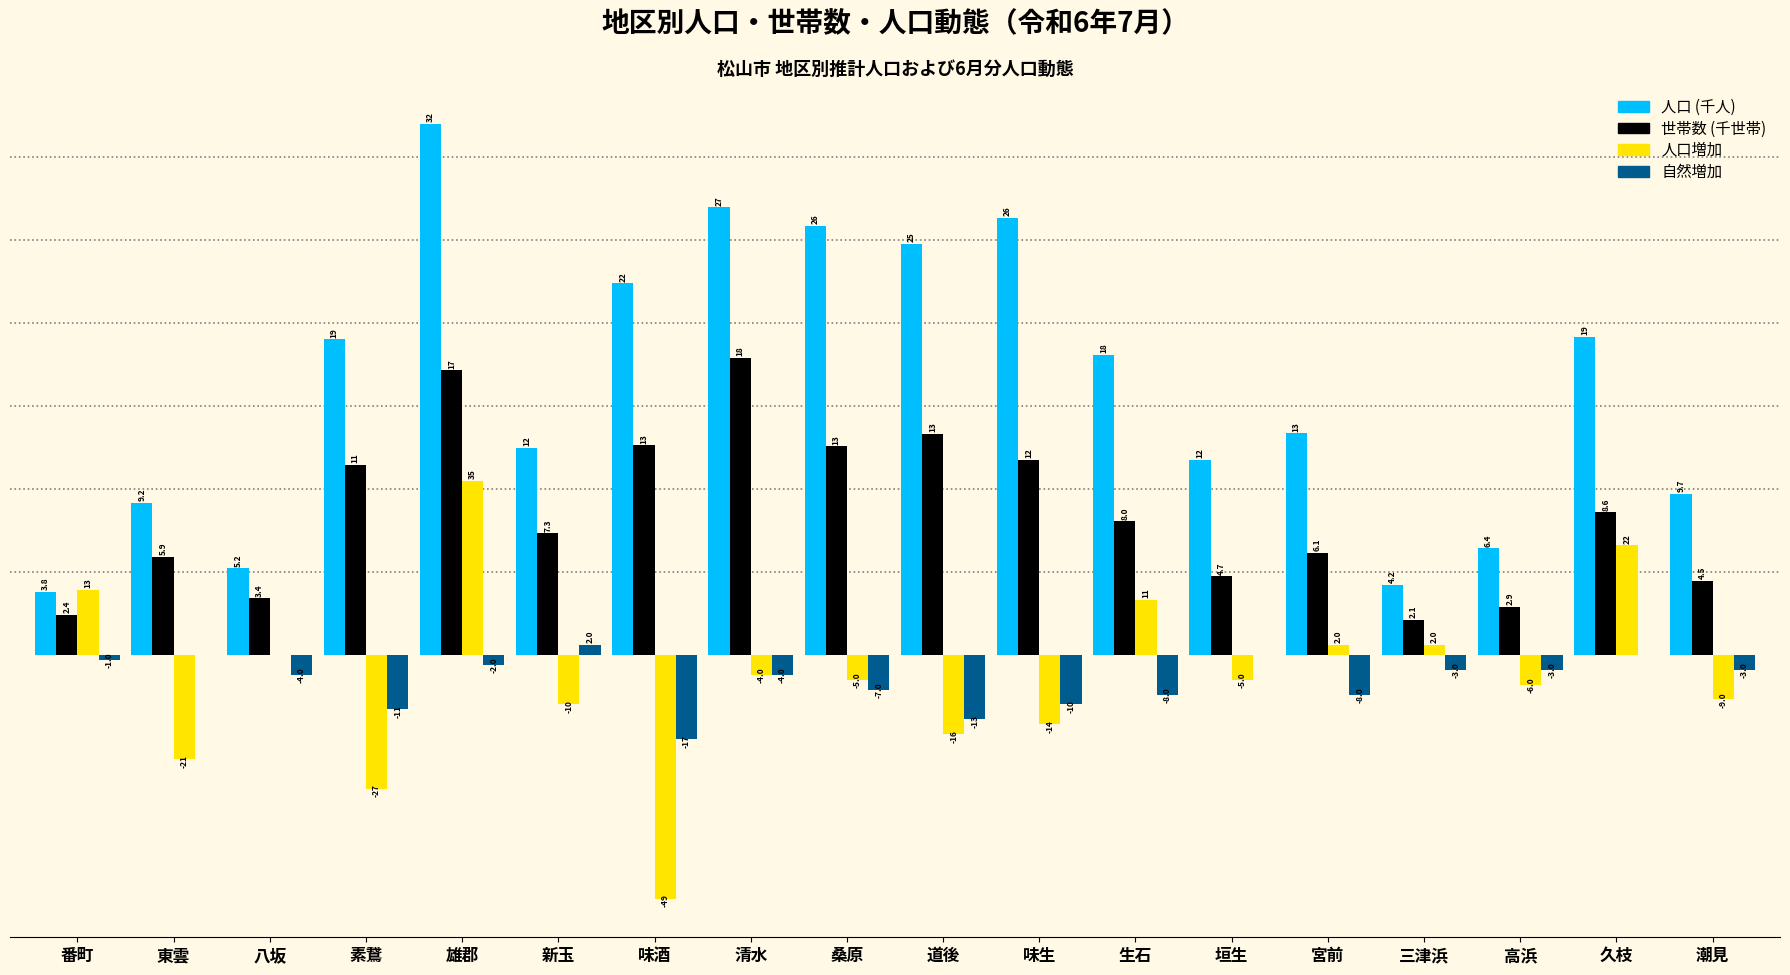

Does the chart contain stacked bars?

No